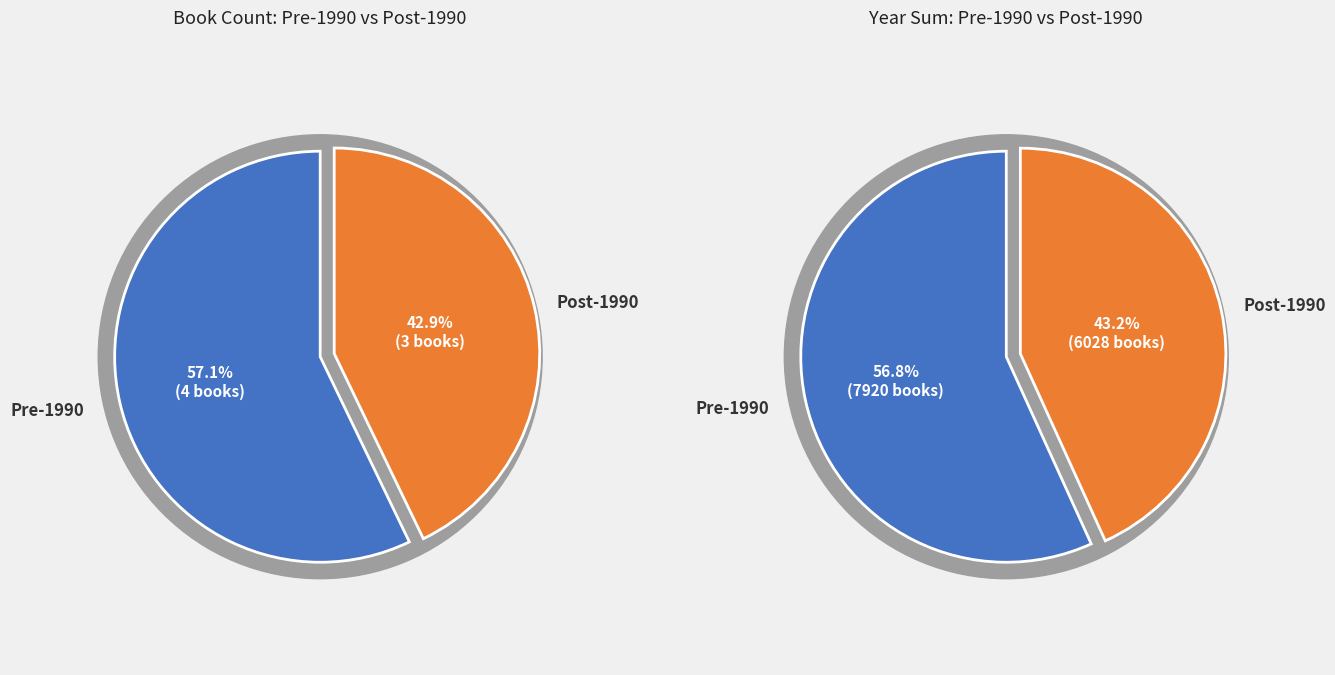

True or false: 3130 accounts for 4% of the total.

False